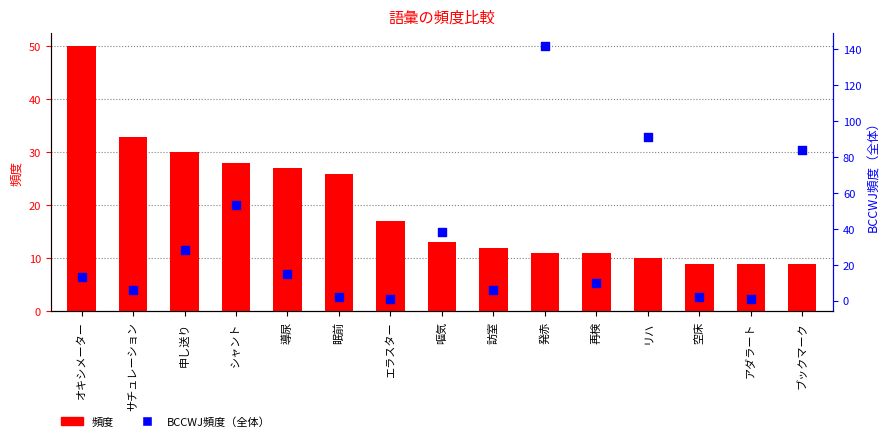

What are all the series names shown in the legend?

頻度, BCCWJ頻度（全体）